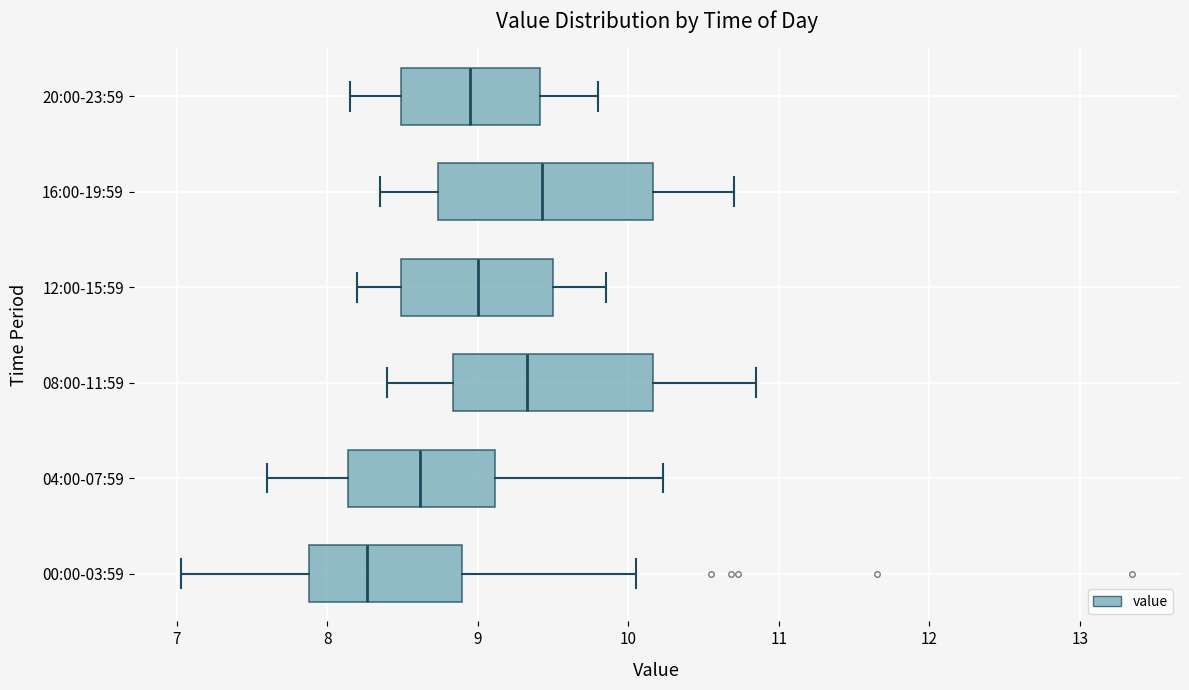

Which box's median line is the furthest to the right?

16:00-19:59